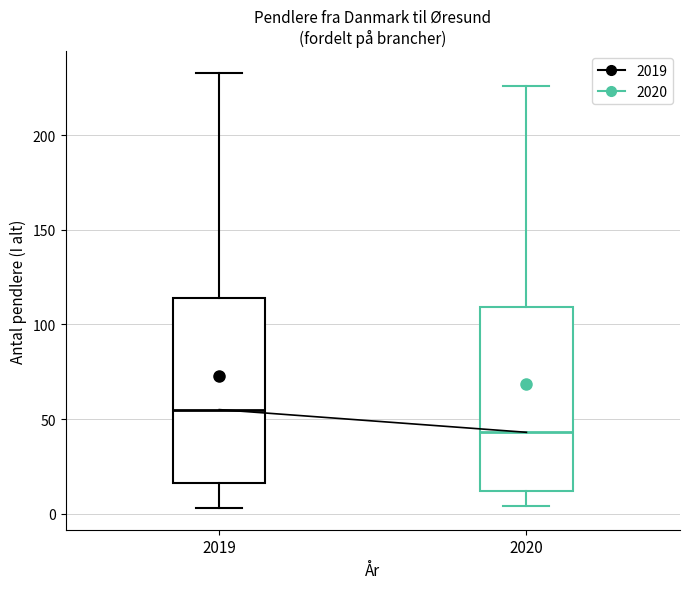

Where does the upper whisker of the box at x = 2020 end on the y-axis? The values are not printed on the chart, so give them approximately, as read against the axis.

225